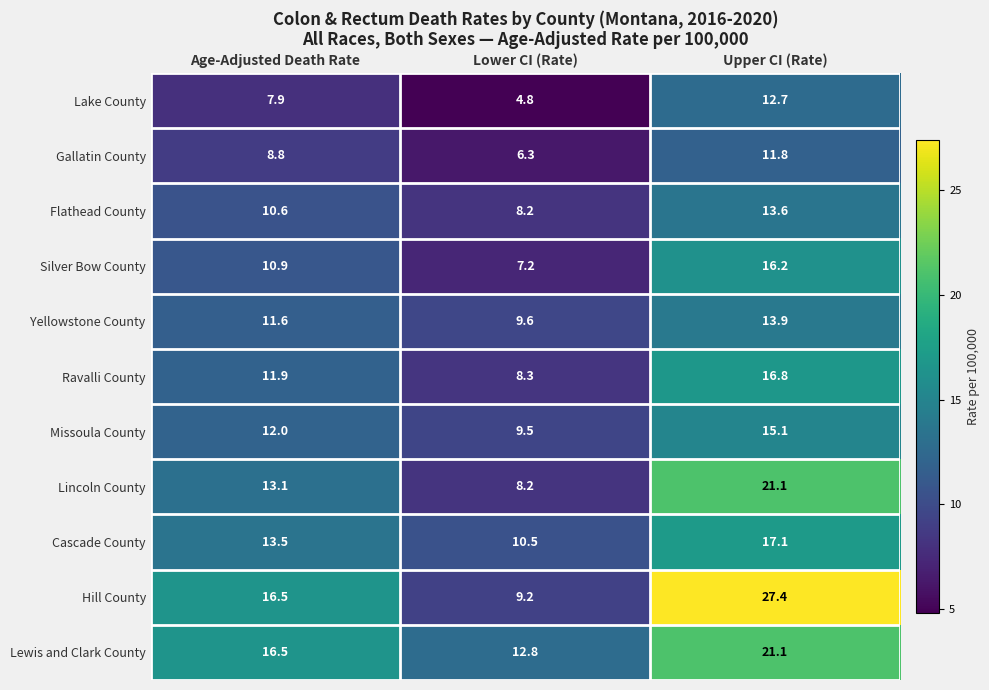

At which category is the sum across all series the highest?

Upper CI (Rate)